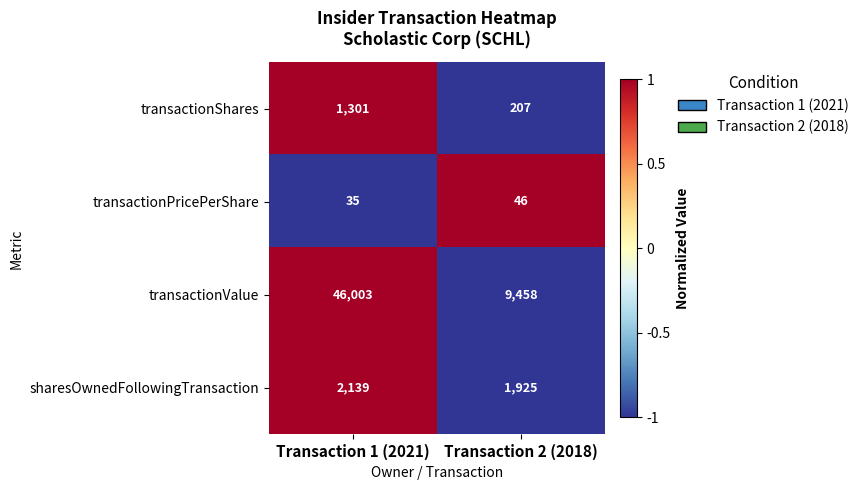

Which label corresponds to the largest value in the chart?

Transaction 1 (2021)